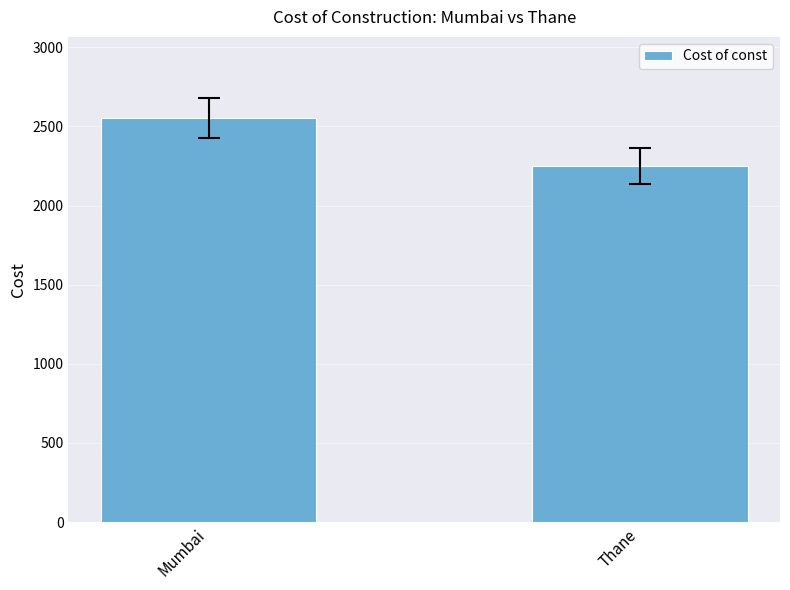

How many data points are less than 2554?

1